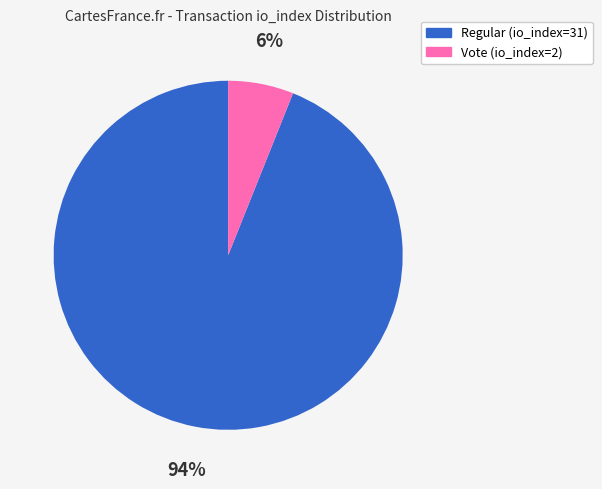

Which category accounts for the majority?

Regular (io_index=31)